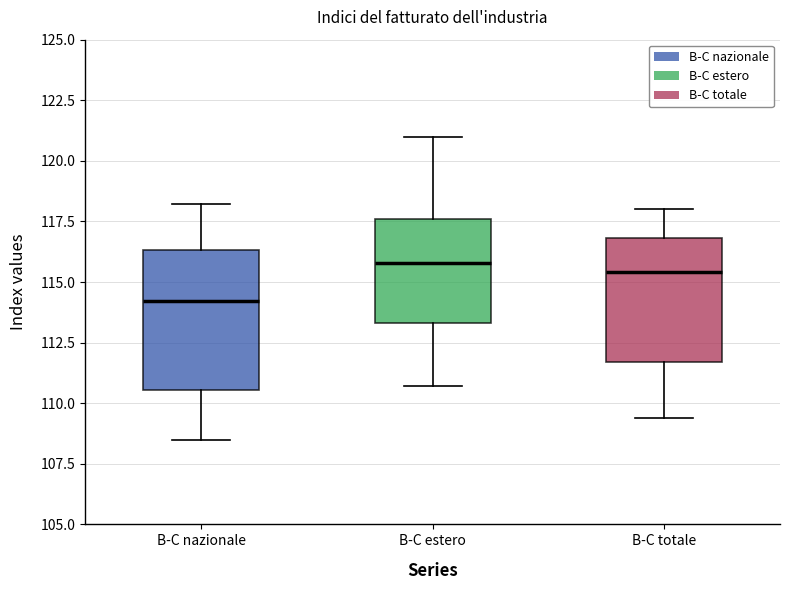

Comparing the boxes themselves (not the whiskers), which one is the tallest?

B-C nazionale